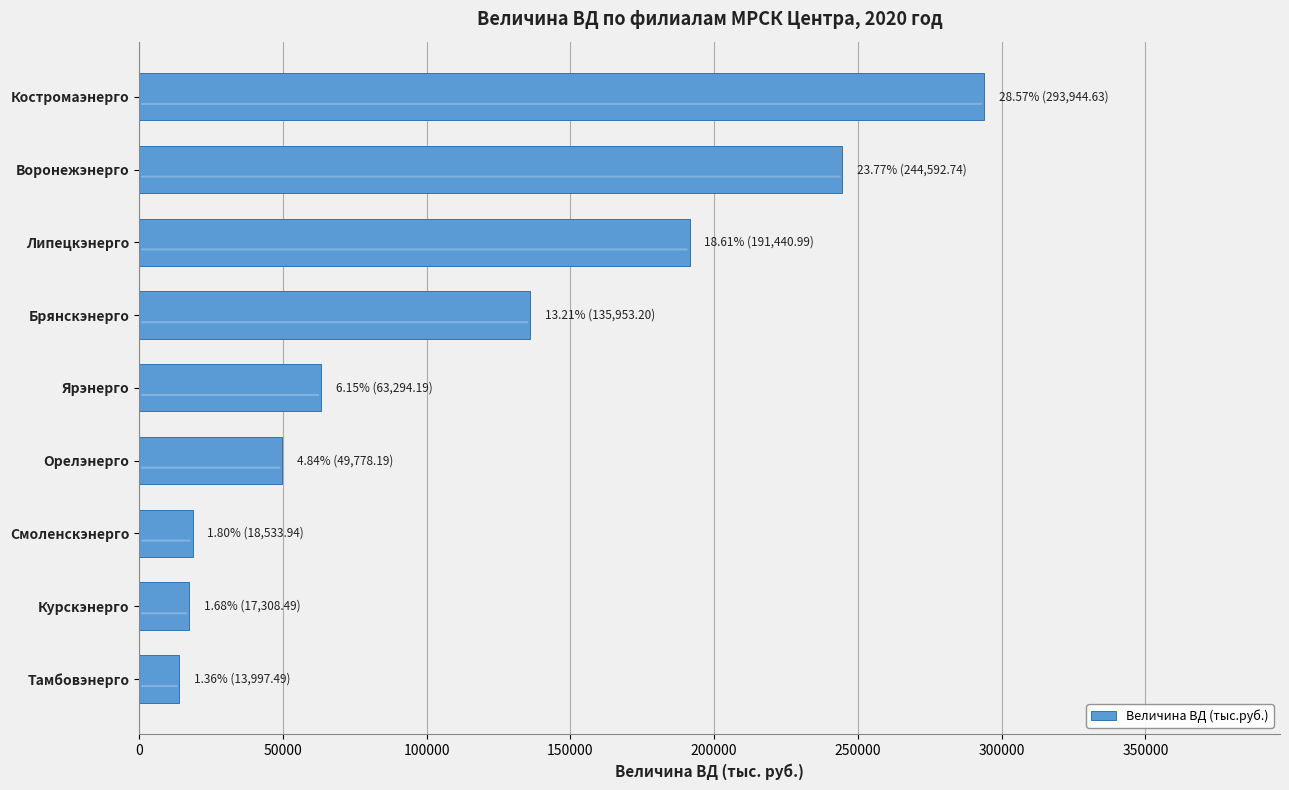

What is the change in value from Ярэнерго to Курскэнерго?

-45985.7